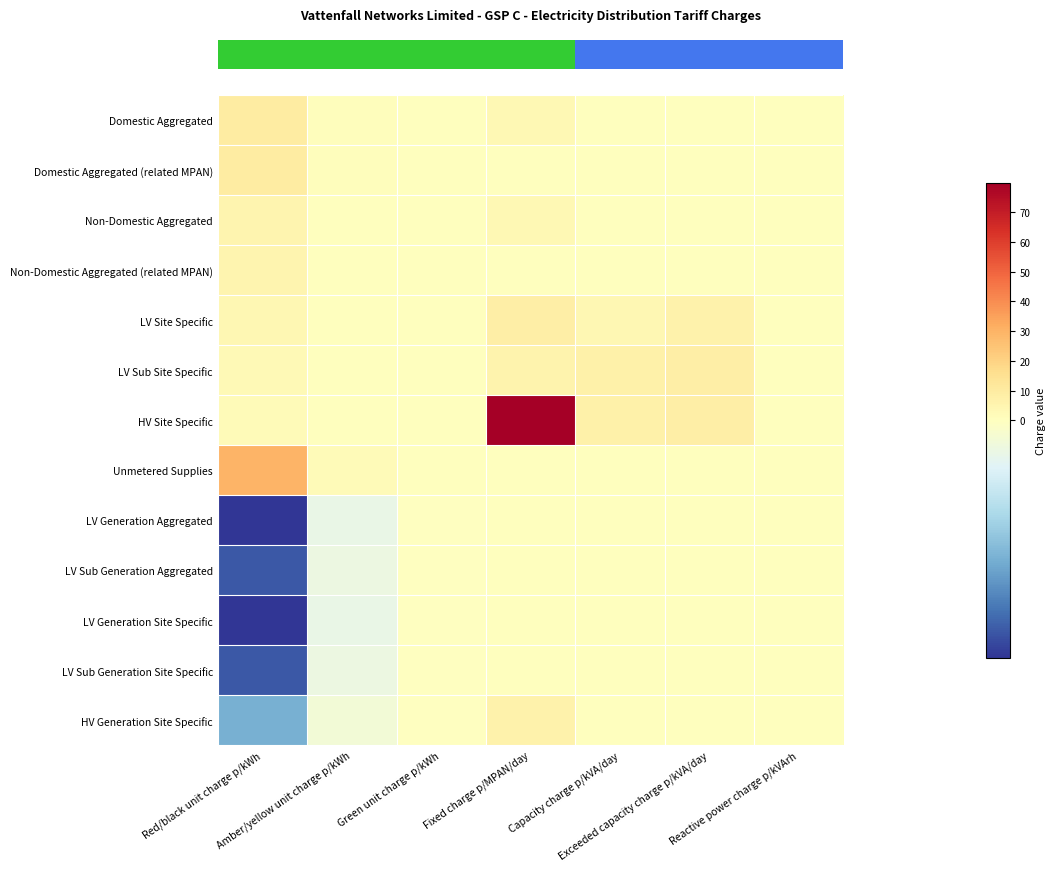

What is the spread (max minus min) of values at Reactive power charge p/kVArh?

0.4